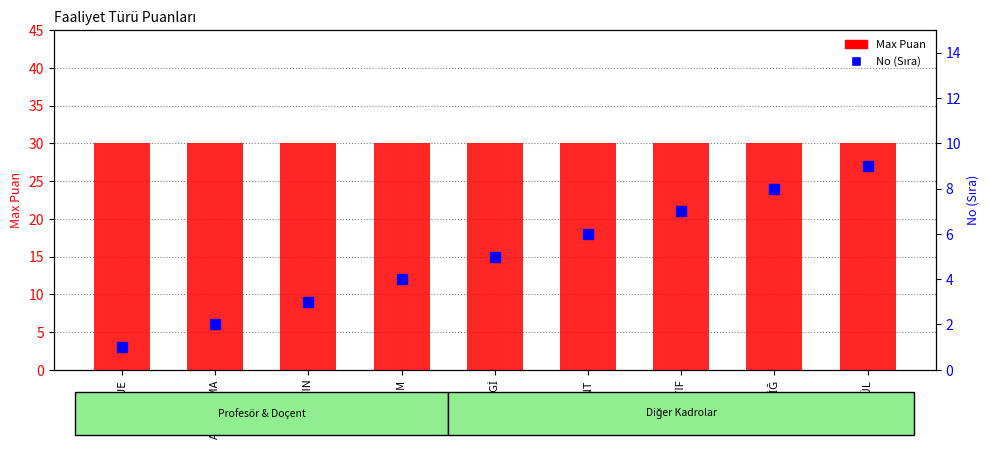

What is the difference between the second highest and second lowest values in the No (Sıra) series?

6